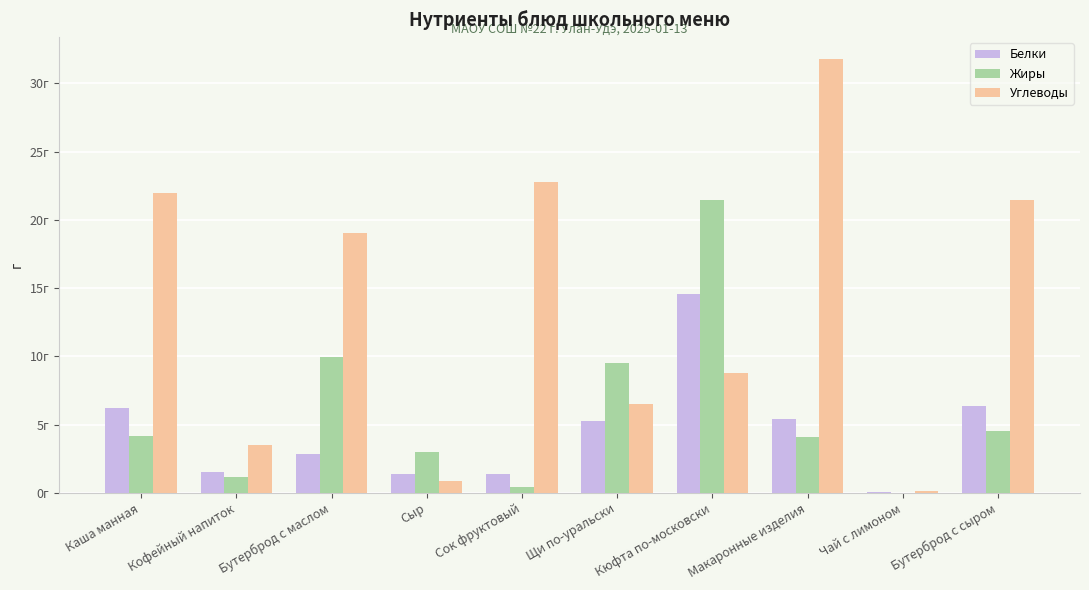

True or false: Углеводы has a value of 19.1 at Бутерброд с маслом.

True